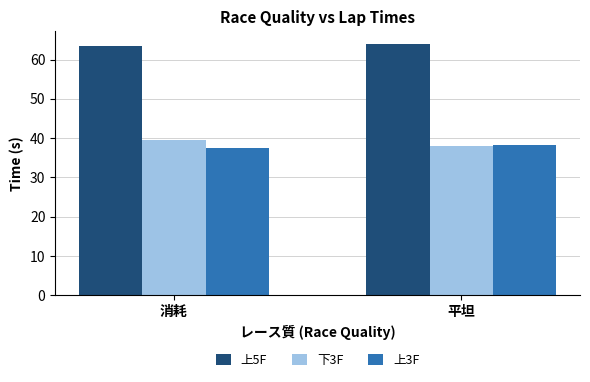

What is the label of the 2nd bar from the right?

消耗